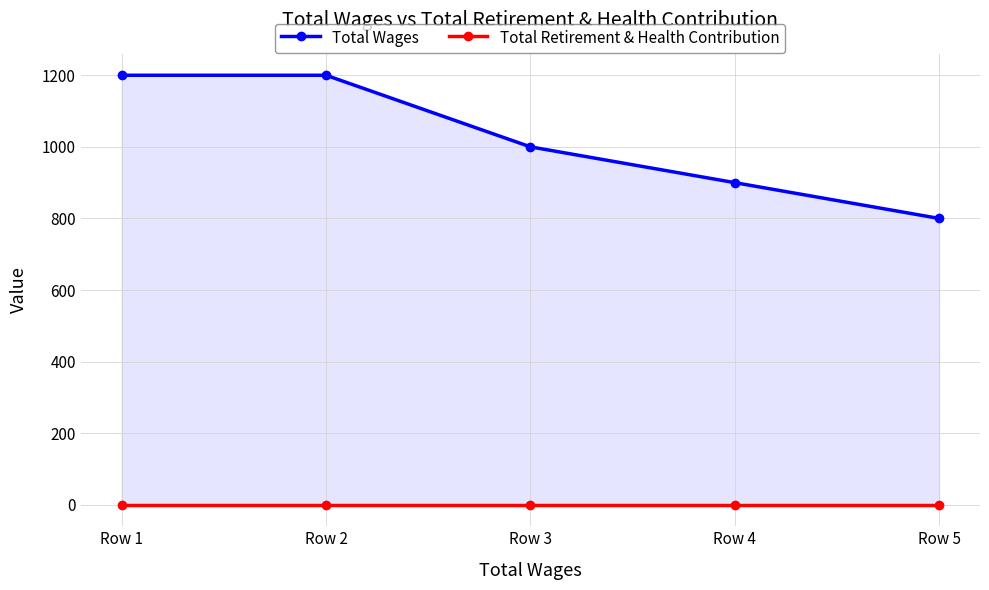

What is the value of the Total Wages point at the 2nd from the left?

1200